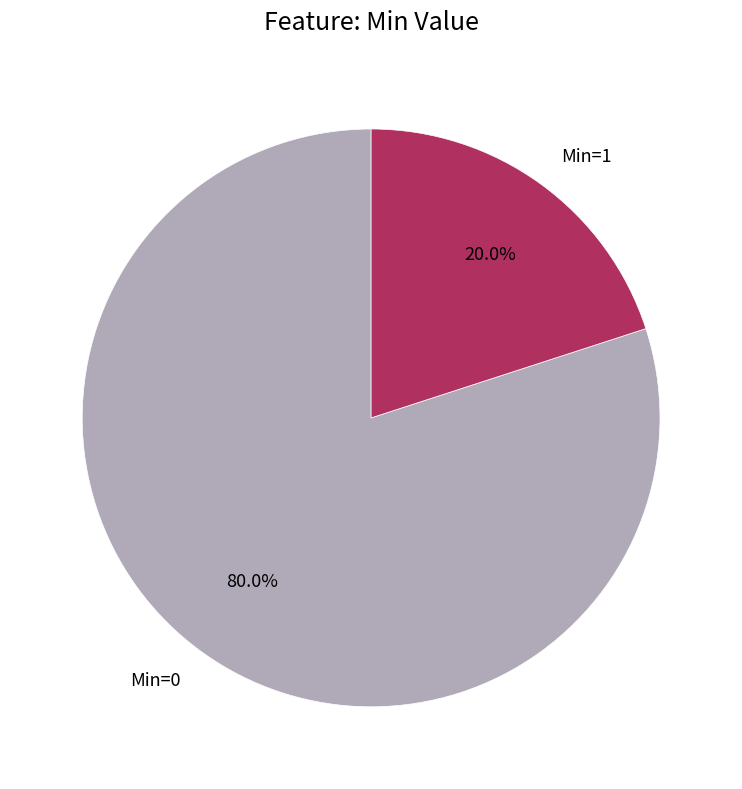

Which slice is the largest?

Min=0